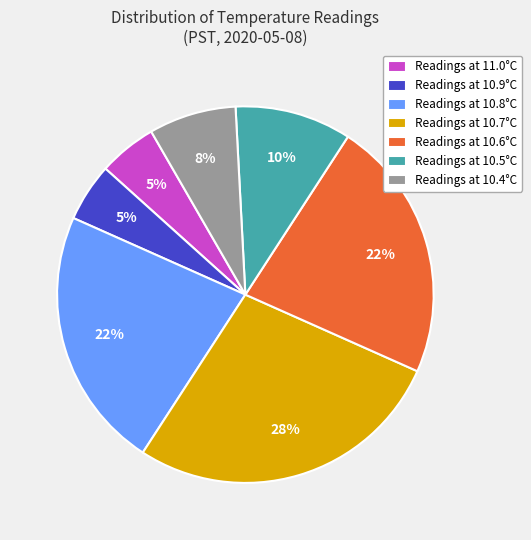

Do Readings at 10.8°C and Readings at 10.4°C together represent more than half of the pie?

No